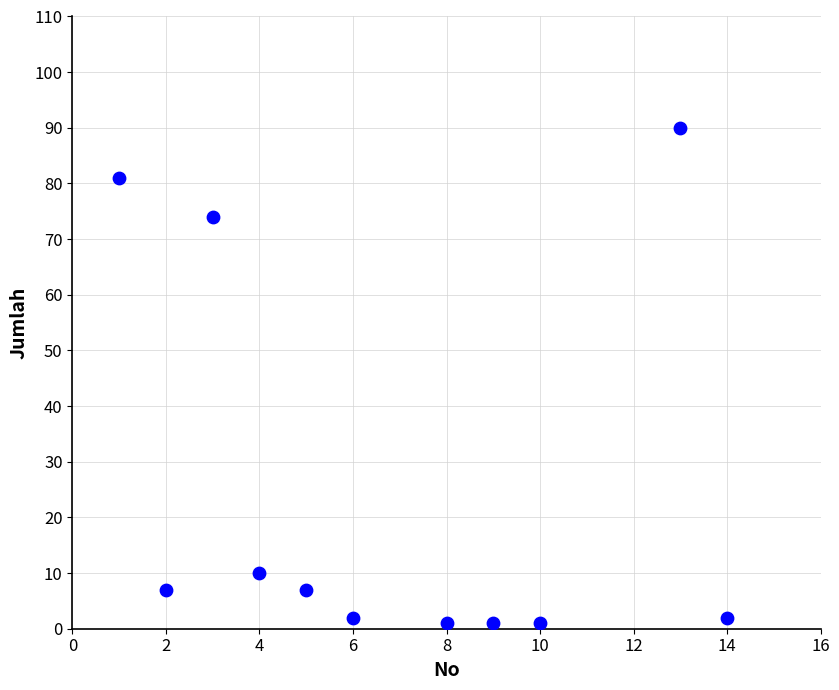

What is the average X value?

7